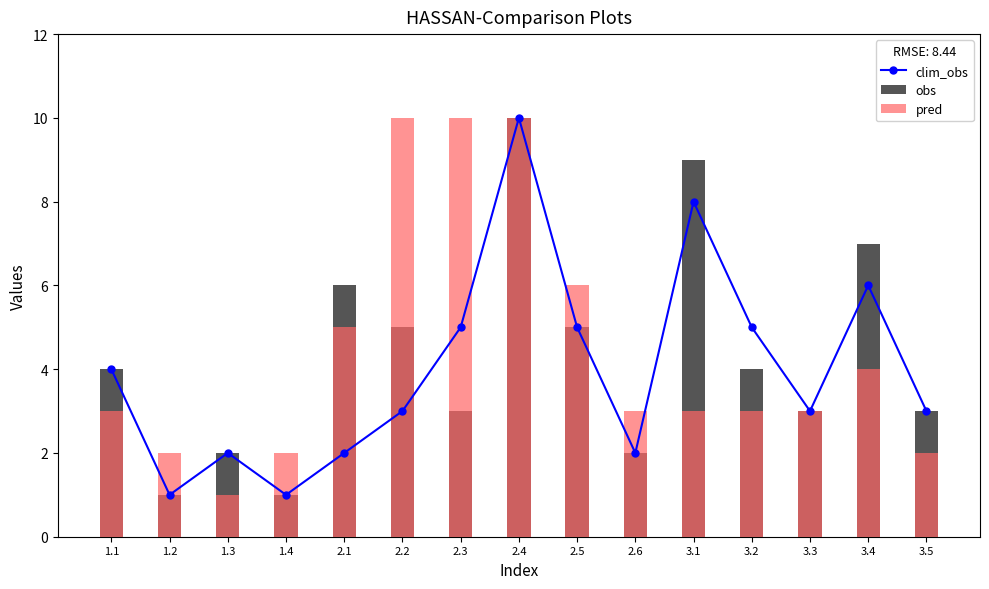

What is the value of the clim_obs bar at the 8th from the left?

10